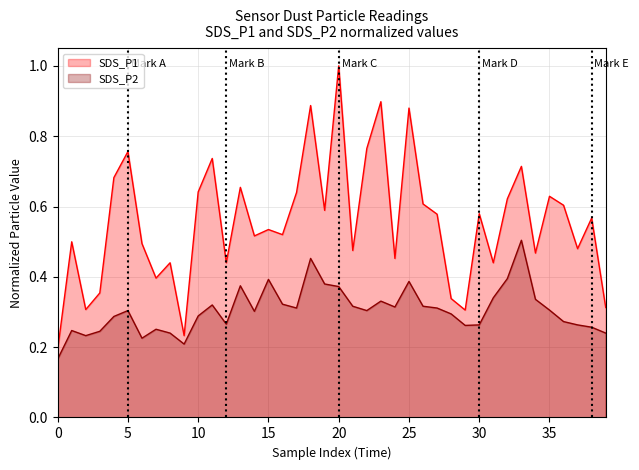

Count the SDS_P1 values in the range 0 to 1.

40